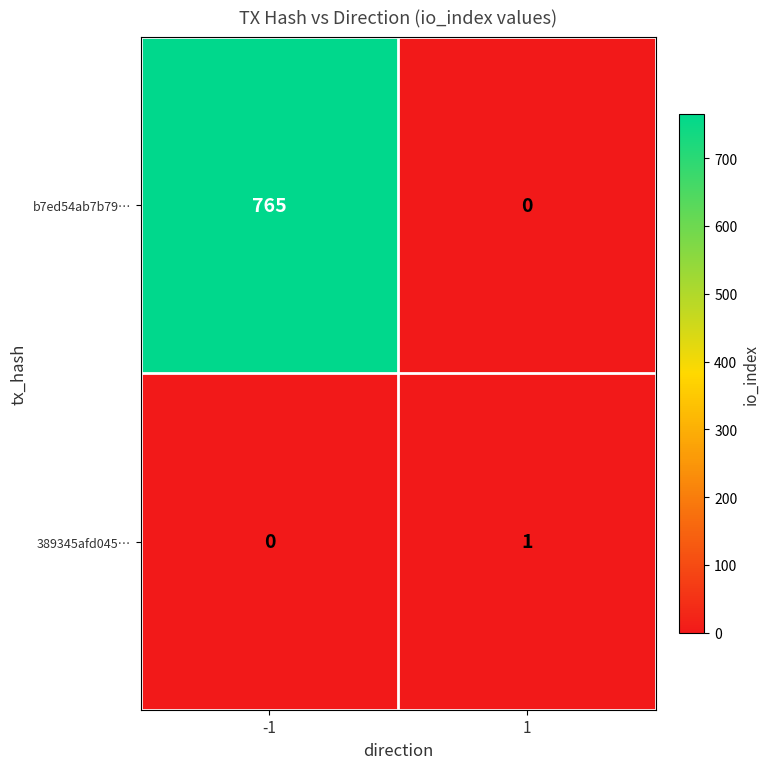

Between -1 and 1, which series saw the biggest shift?

b7ed54ab7b79…